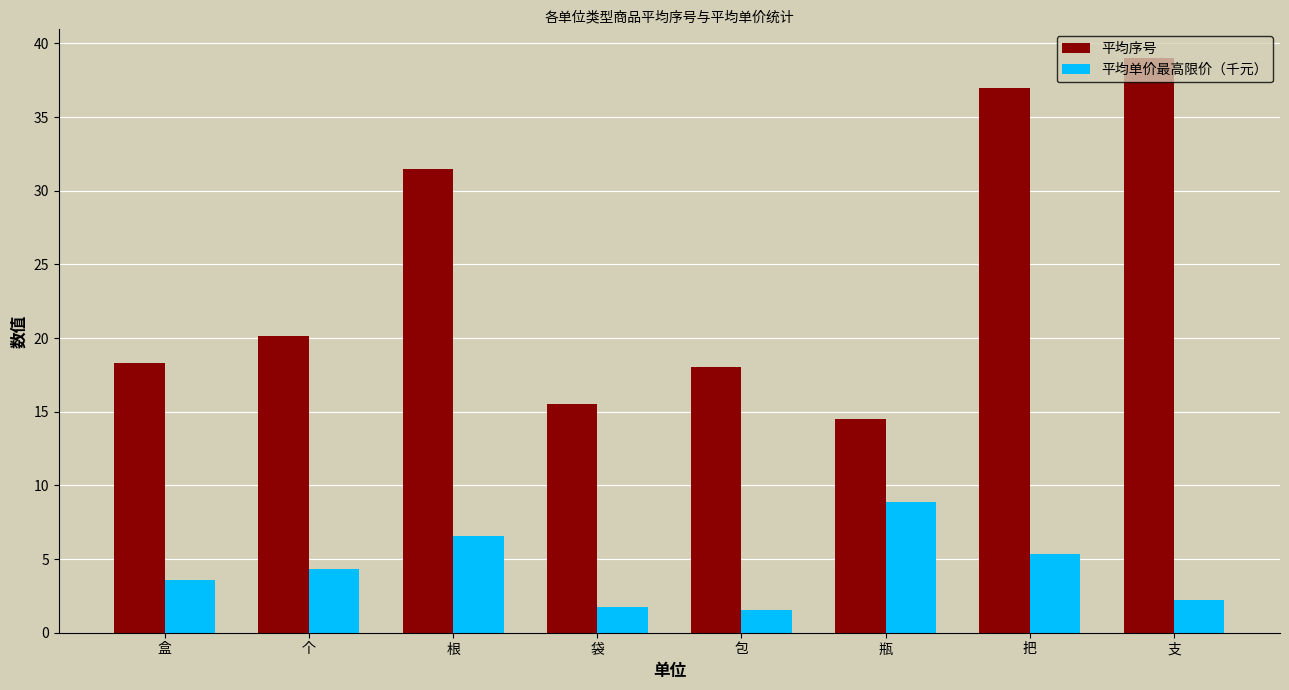

List the series in order of their overall mean, lowest first.

平均单价最高限价（千元）, 平均序号